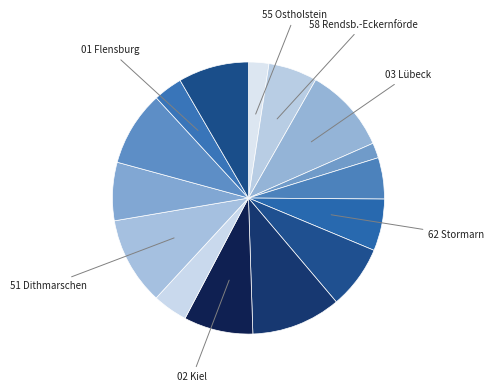

Count the number of slices in the pie.

15